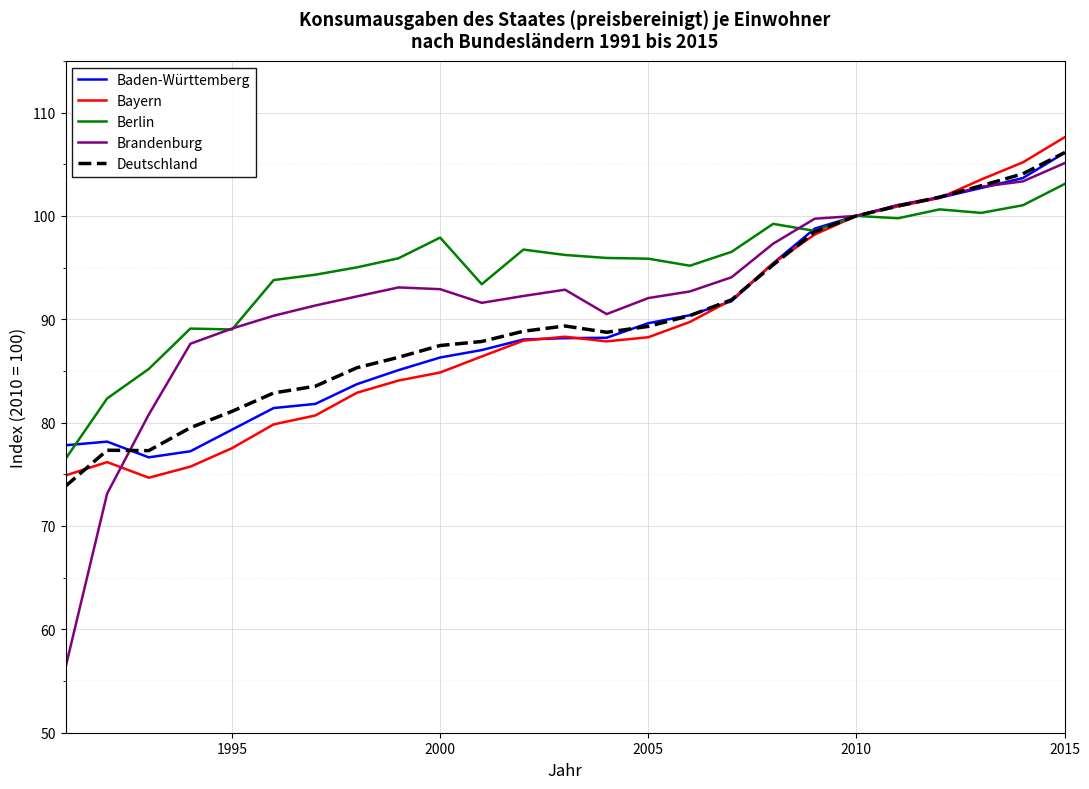

Which series has the largest total across all categories?

Berlin